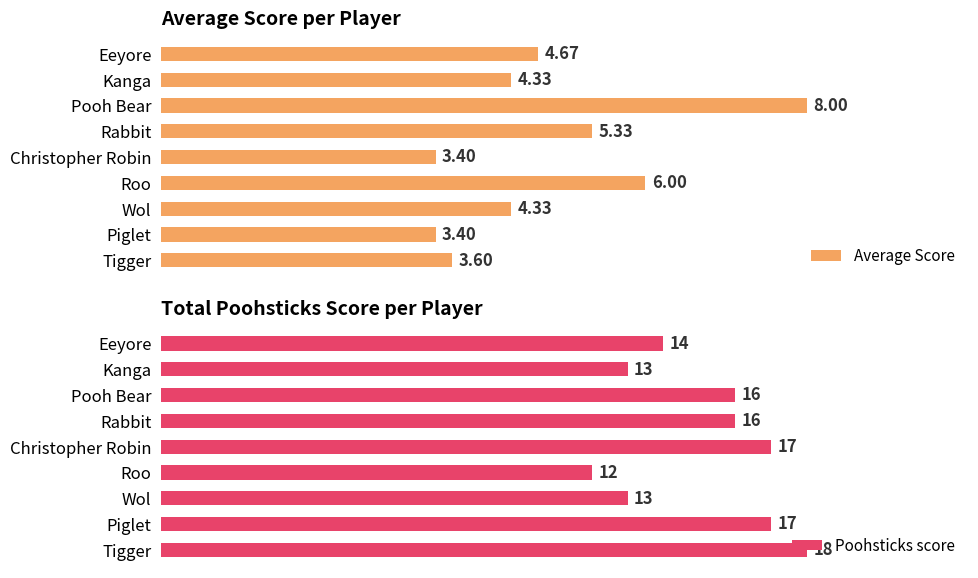

How many bars are there in total?

18